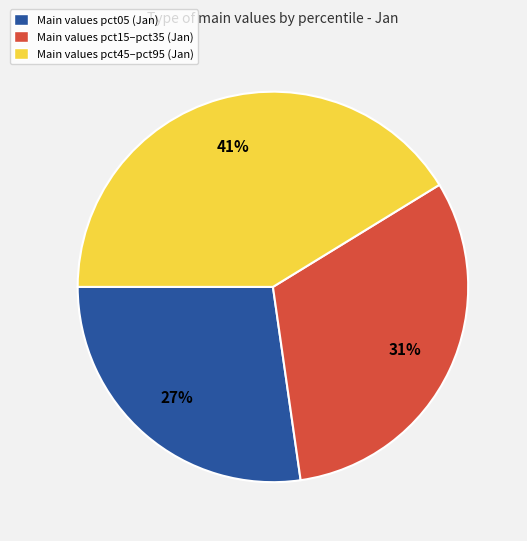

Combined, do Main values pct15–pct35 (Jan) and Main values pct05 (Jan) account for over 50%?

Yes